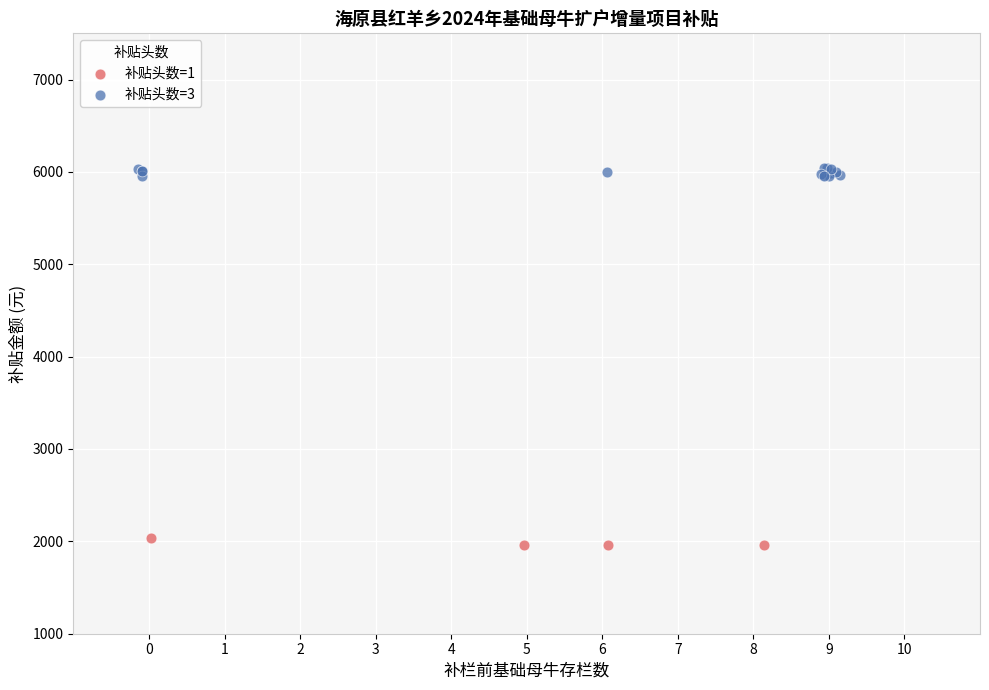

Which series contains the highest Y value?

补贴头数=3